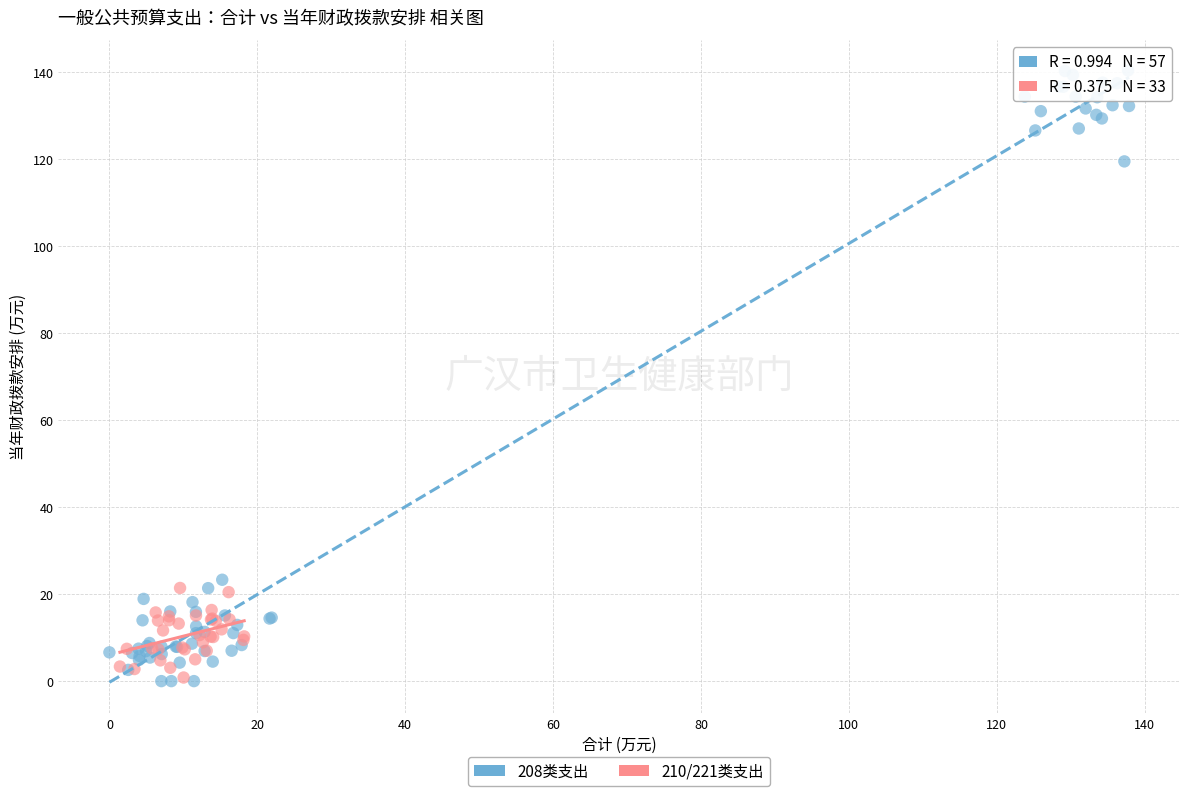

Which series has the largest Y range (max minus min)?

208类支出